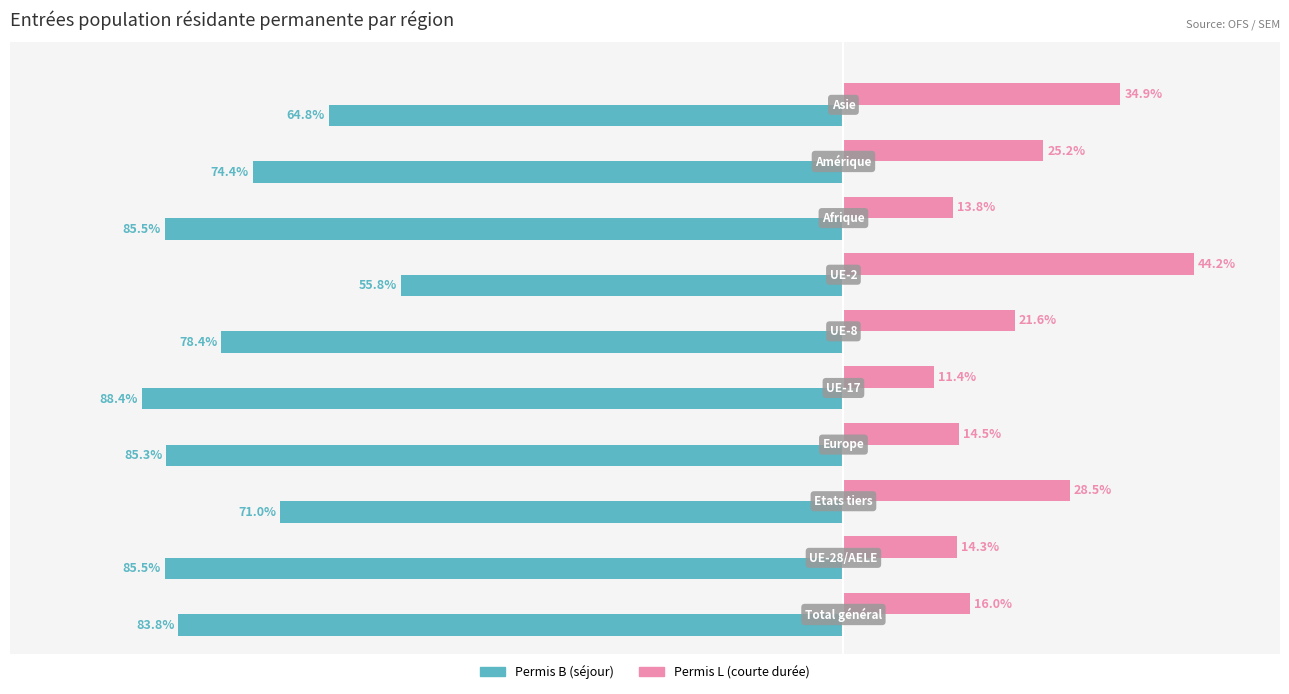

List the series in order of their peak value, lowest first.

Permis B (séjour), Permis L (courte durée)